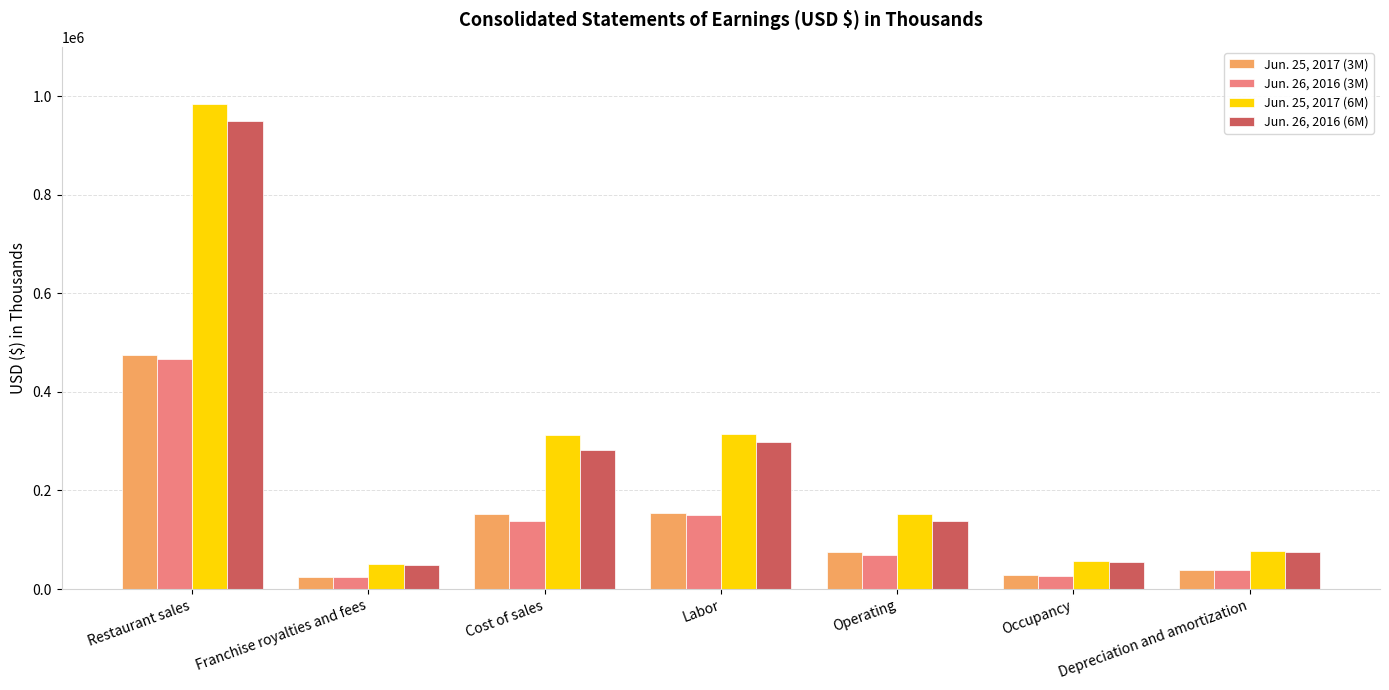

At which label does Jun. 26, 2016 (6M) first exceed 137860?

Restaurant sales